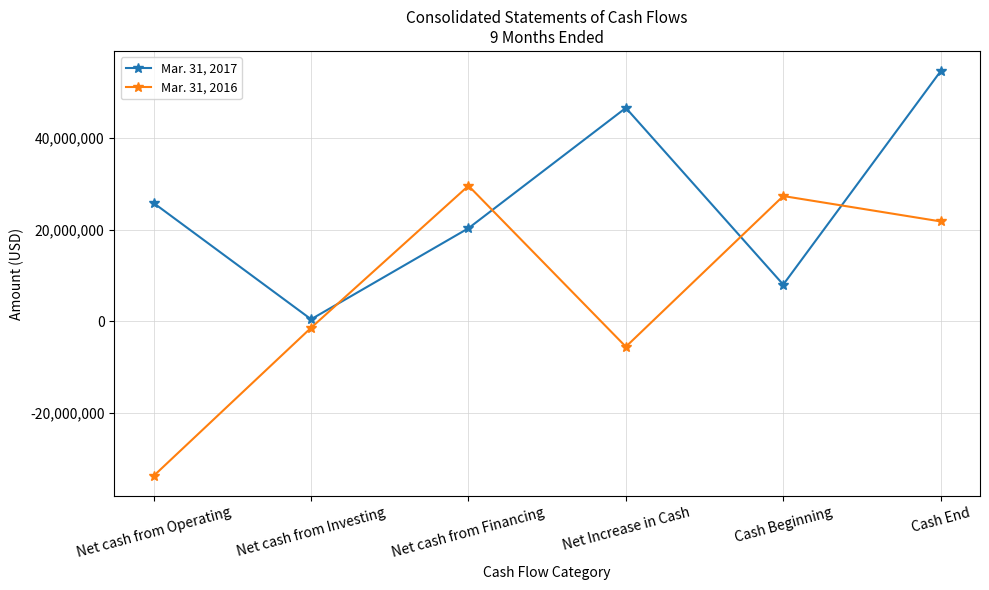

How many interior local peaks does the Mar. 31, 2017 series have?

1